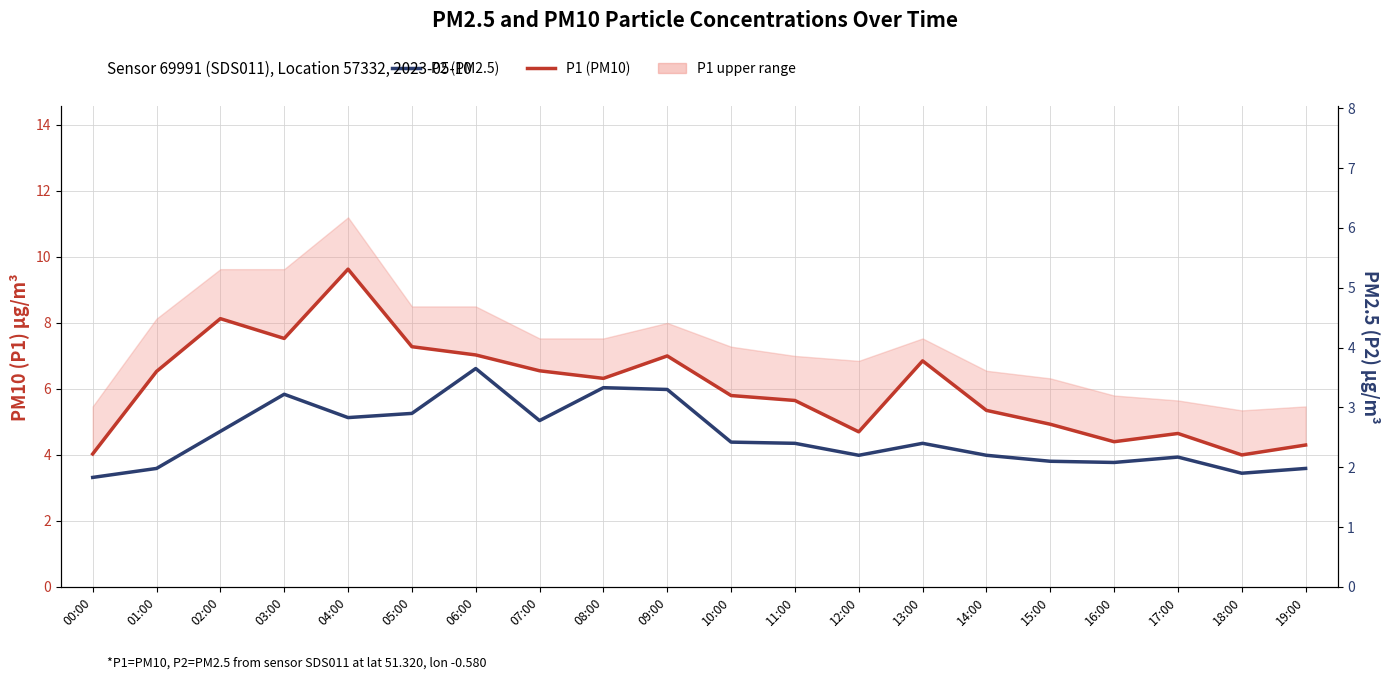

Is this an area chart (filled region under the line)?

No